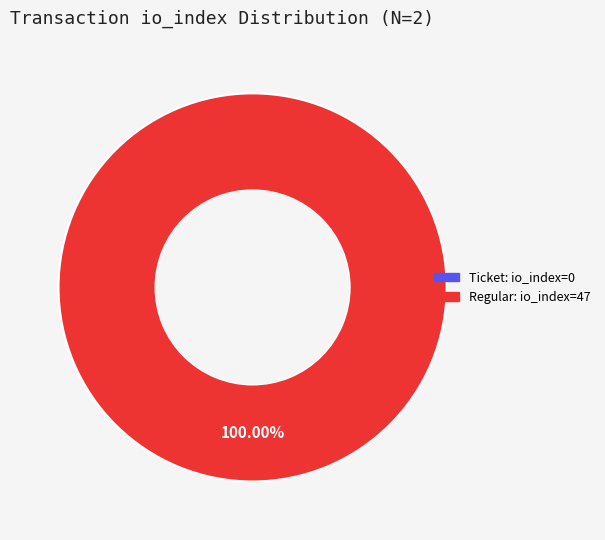

What percentage do Regular (io_index=47) and Ticket (io_index=0) together represent?

100.0%